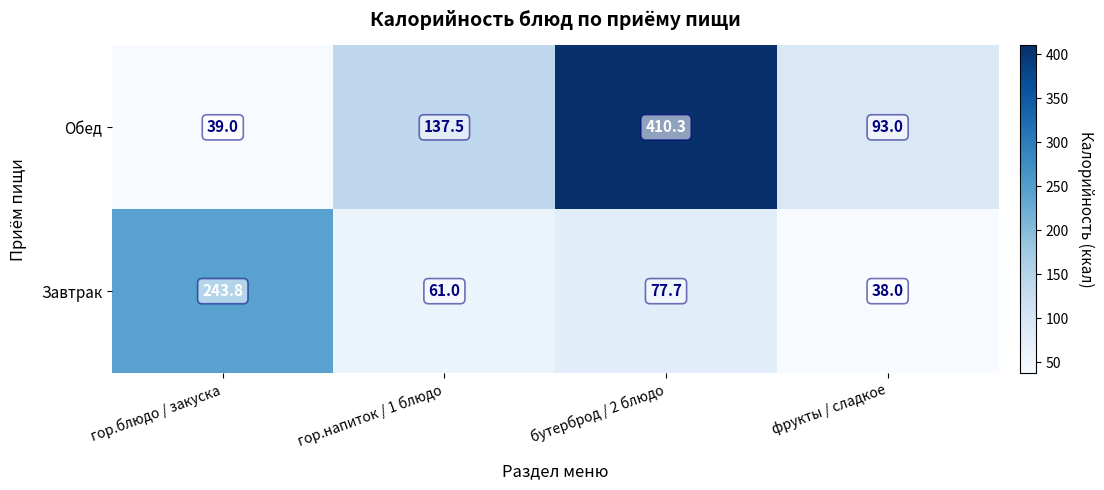

True or false: Обед has a value of 39.0 at гор.блюдо / закуска.

True